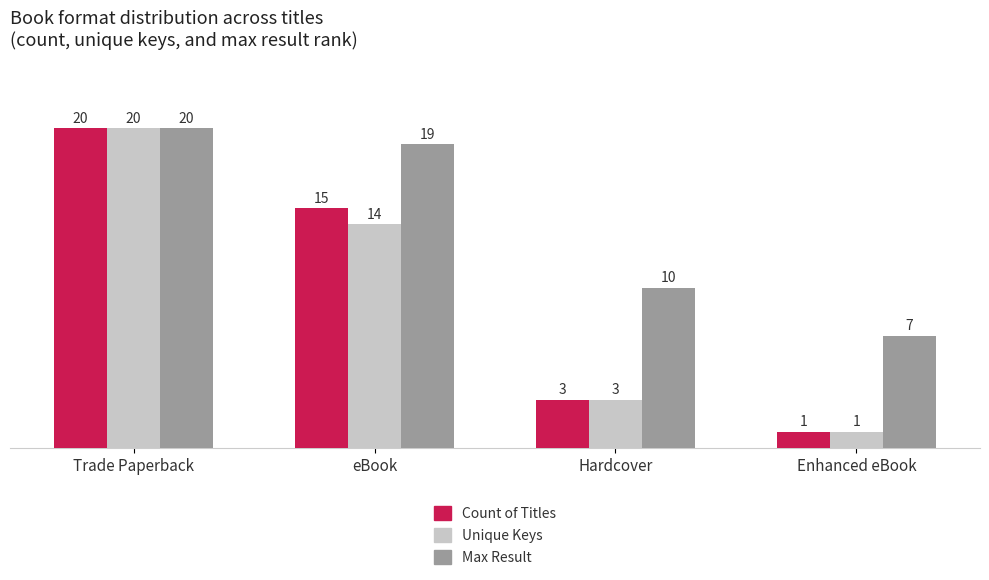

What is the approximate value of Max Result at Enhanced eBook?

7